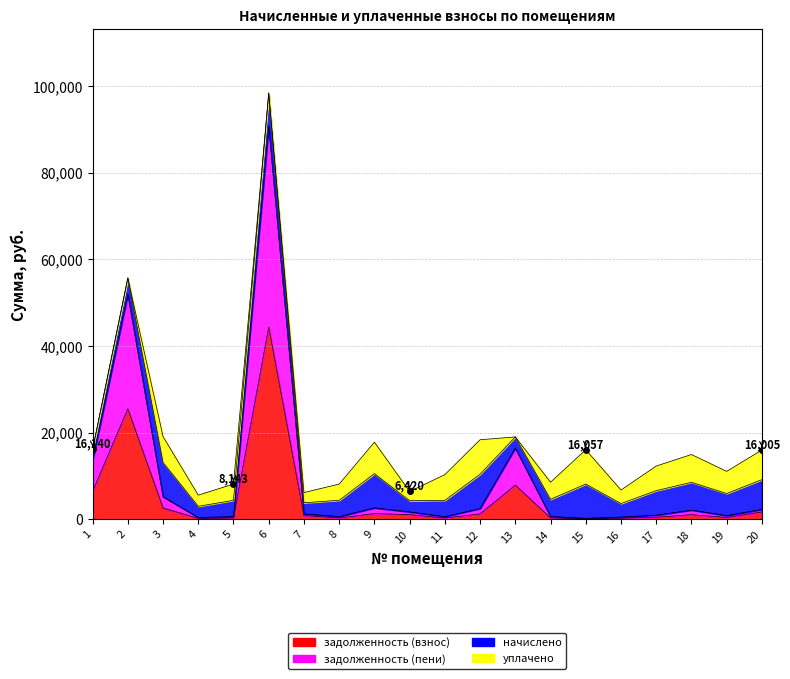

At how many categories does at least one series exceed 51650?

2